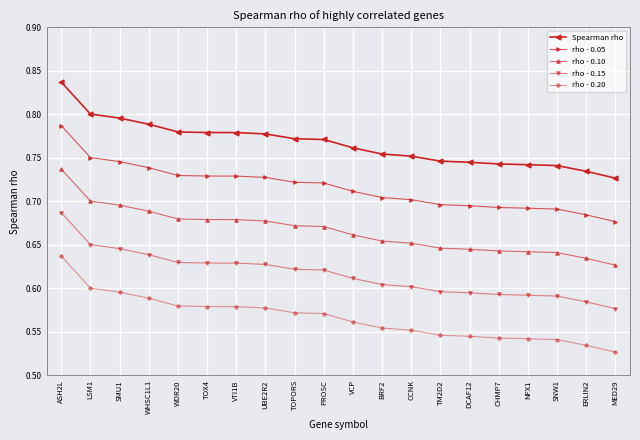

At how many categories does at least one series exceed 0?

20